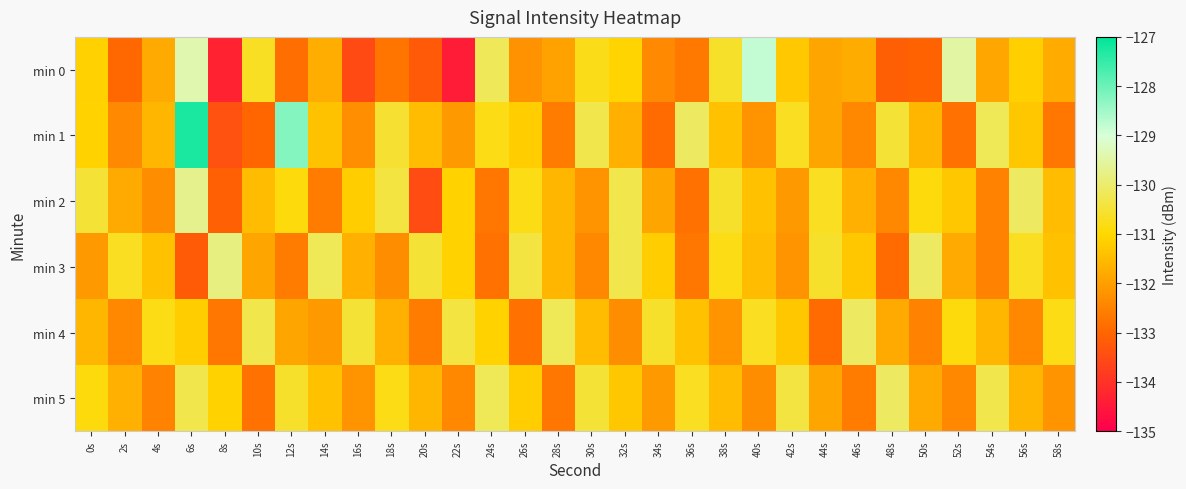

List the series in order of their peak value, lowest first.

min 4, min 5, min 3, min 2, min 0, min 1